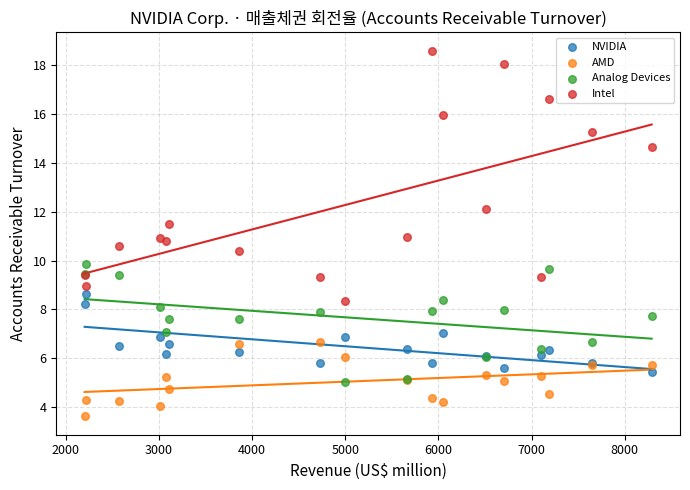

Which series contains the lowest Y value?

AMD